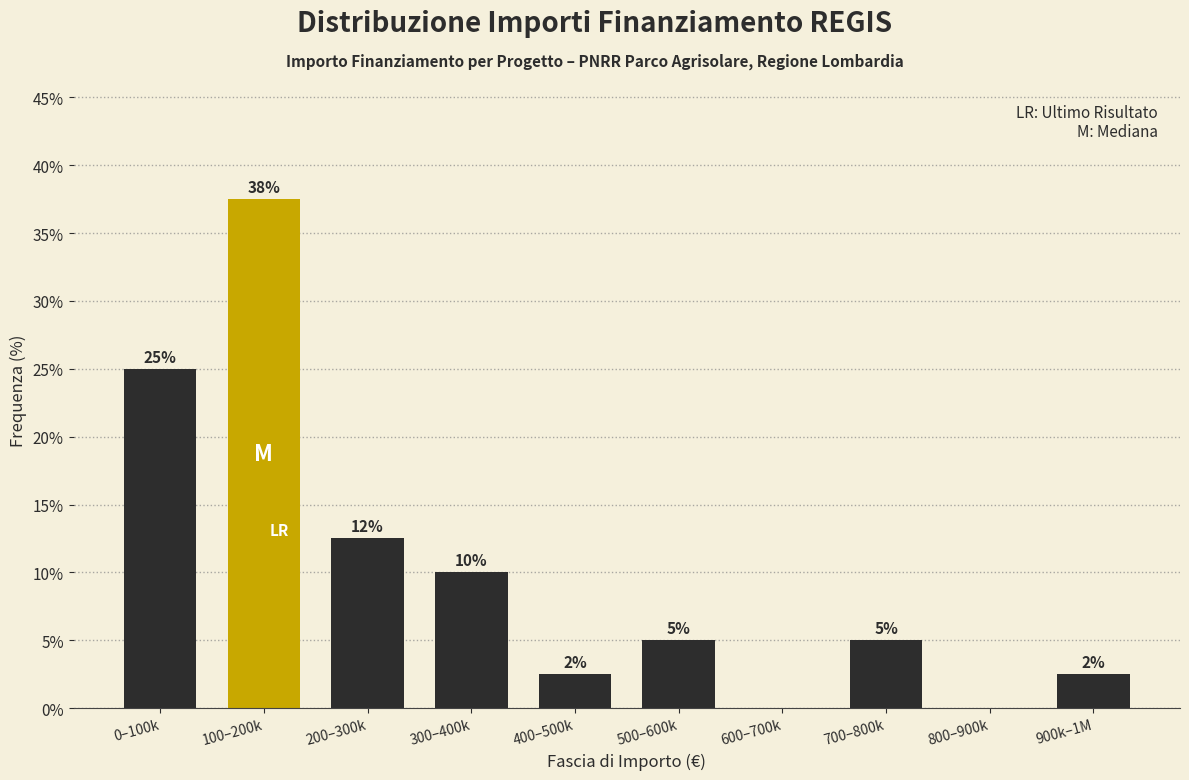

Read the value at 900k–1M.

2.5